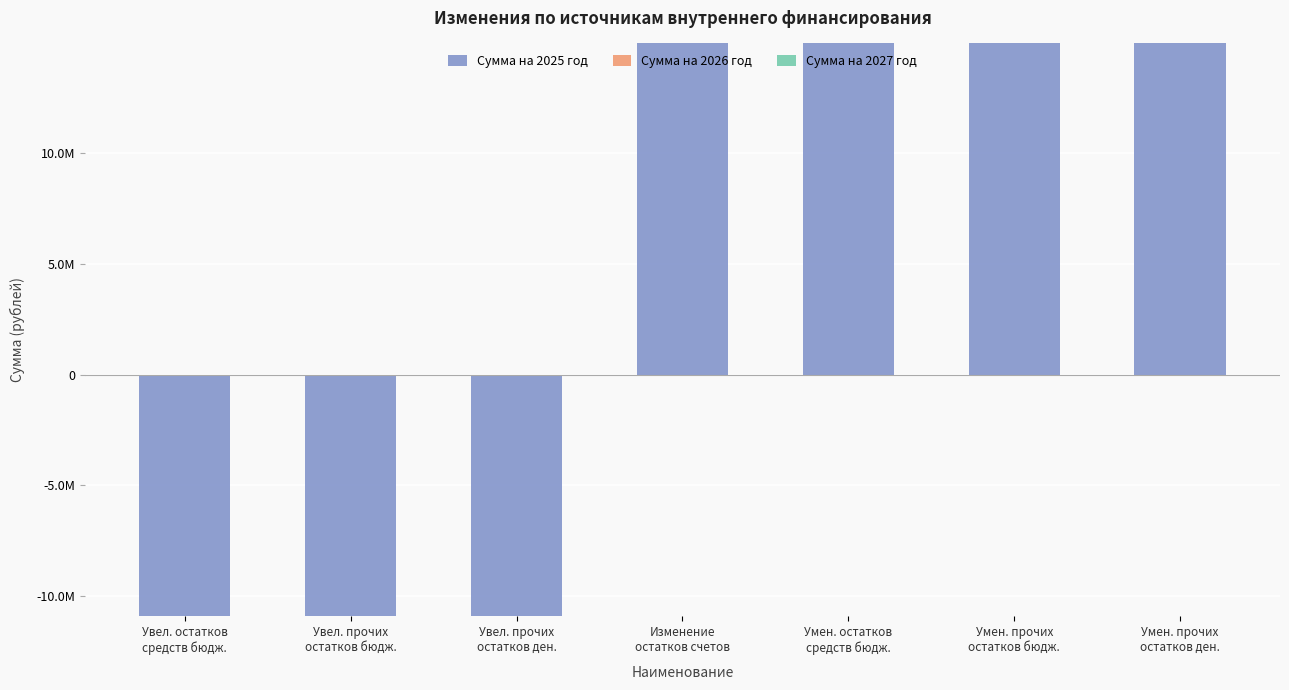

How many groups of bars are there?

7